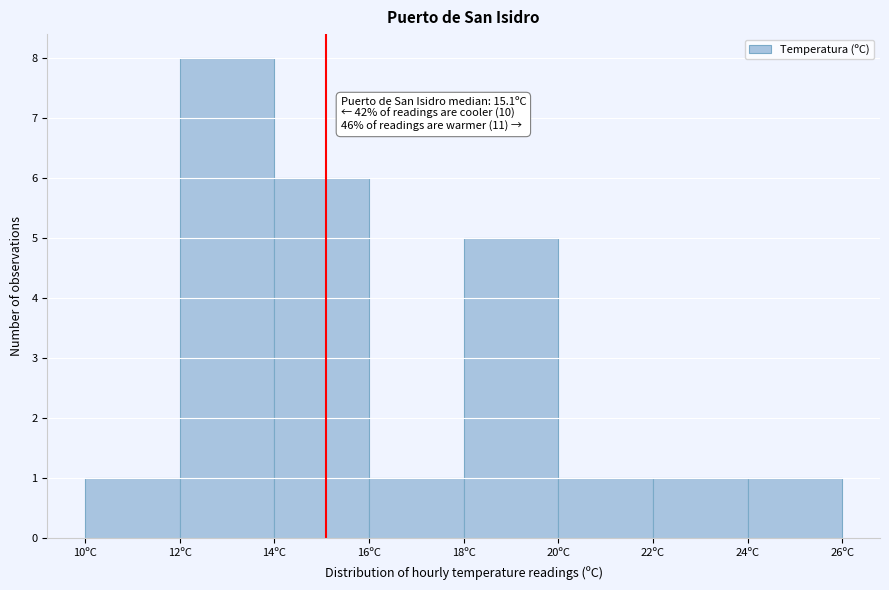

Over which range of the x-axis is the bar tallest?

12 to 14